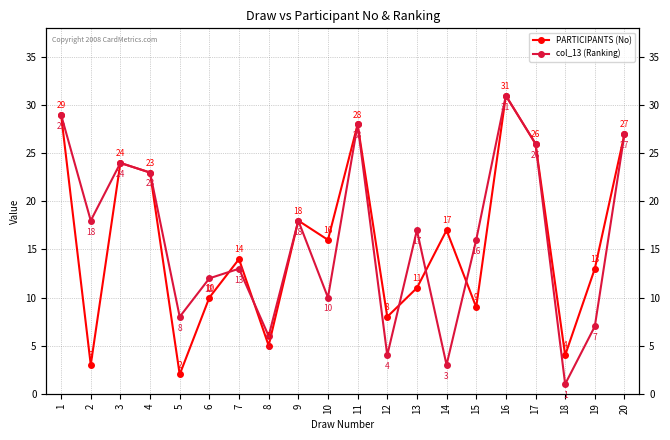

Reading left to right, what are all the values shown in this chart?

PARTICIPANTS (No): 29	3	24	23	2	10	14	5	18	16	28	8	11	17	9	31	26	4	13	27
col_13 (Ranking): 29	18	24	23	8	12	13	6	18	10	28	4	17	3	16	31	26	1	7	27